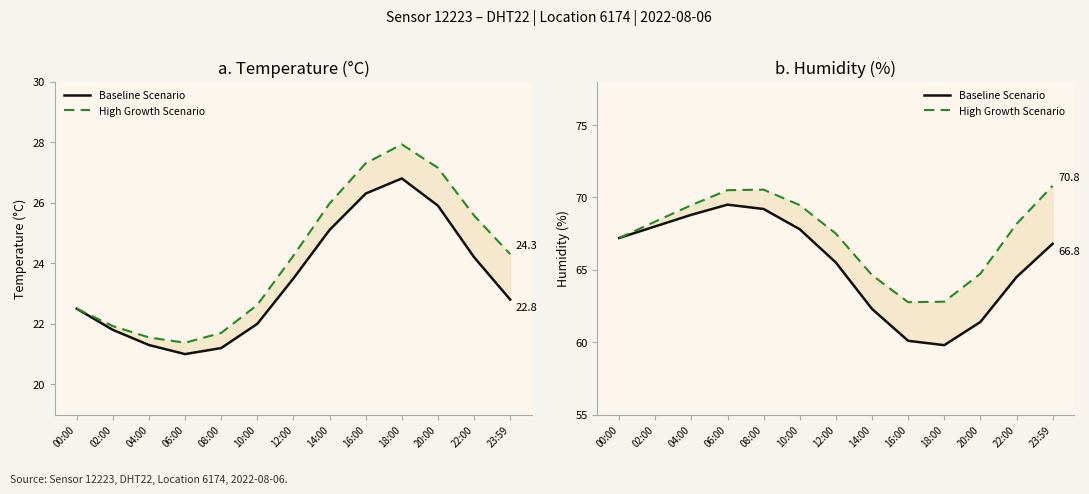

At how many categories does at least one series exceed 68?

7